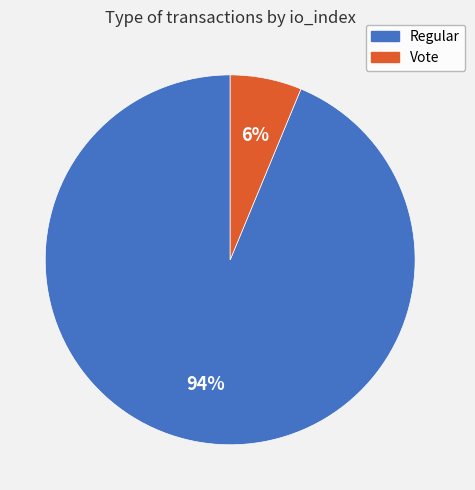

Do Regular and Vote together represent more than half of the pie?

Yes